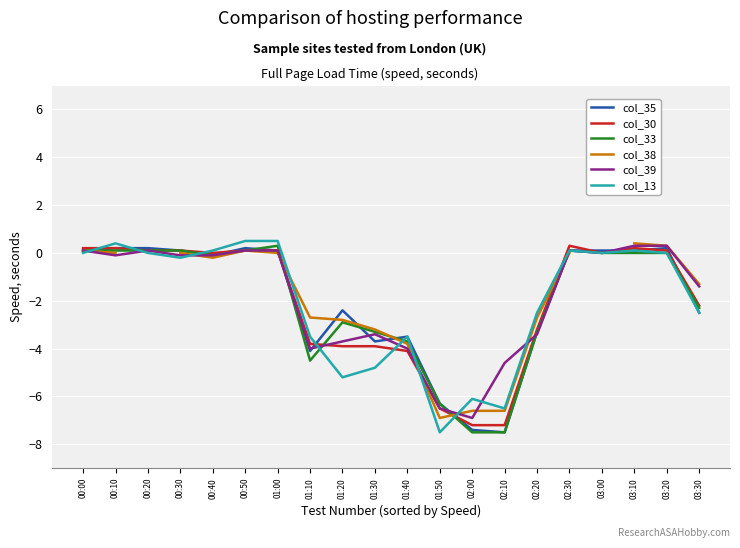

At which category does col_33 reach its first local peak?

01:00